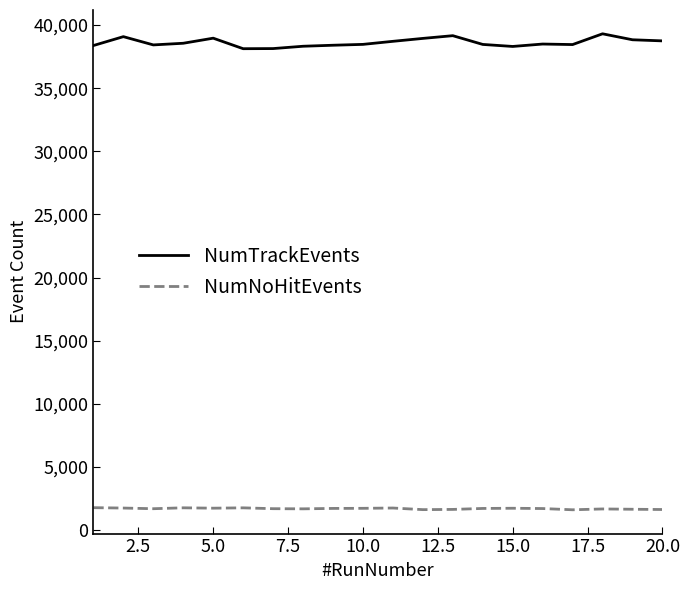

What are all the series names shown in the legend?

NumTrackEvents, NumNoHitEvents